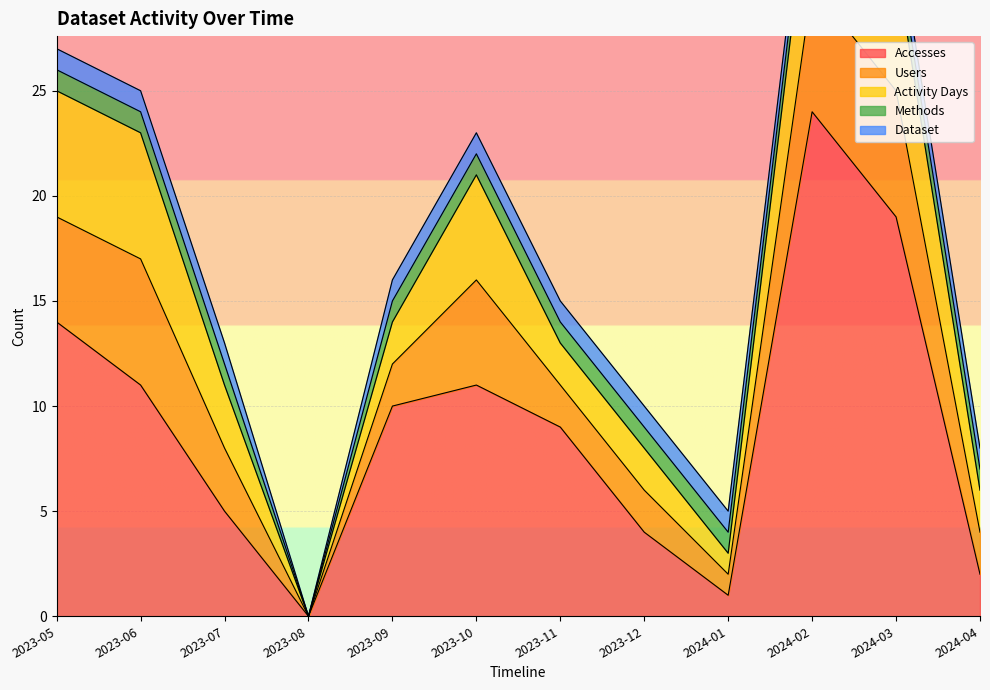

Where is the first local maximum for Activity Days?

2023-10